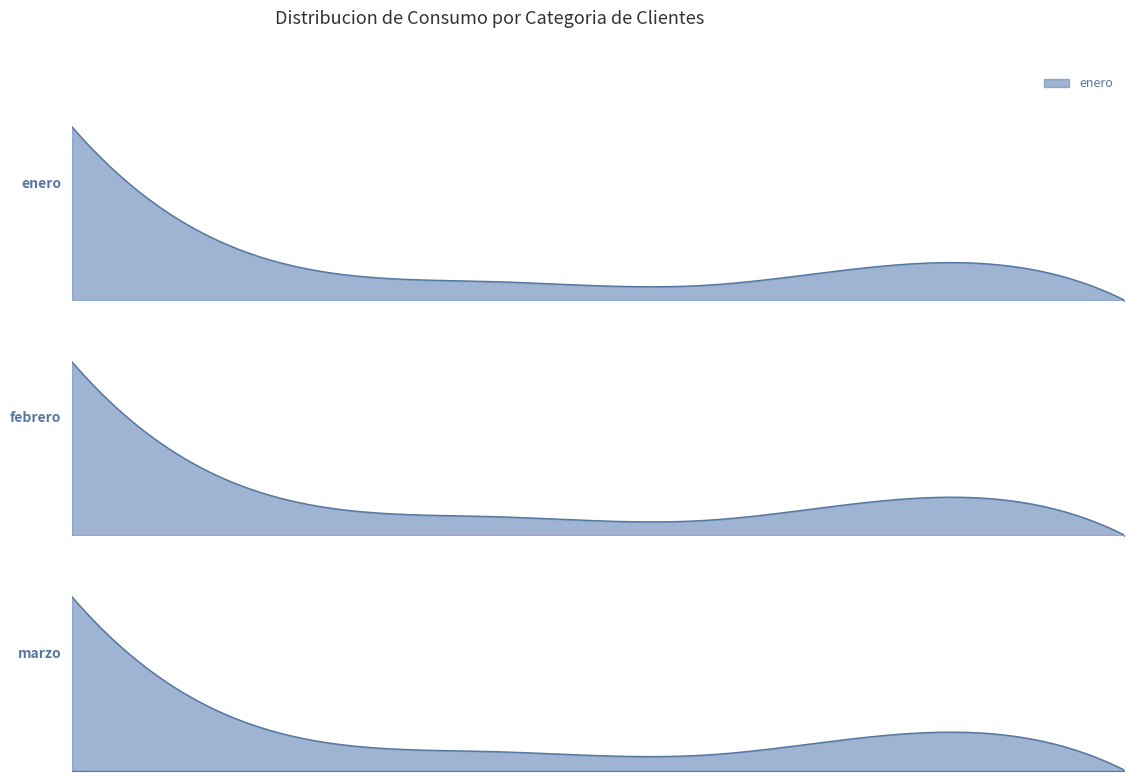

Is the value of enero at 1 greater than the value of marzo at 1?

Yes